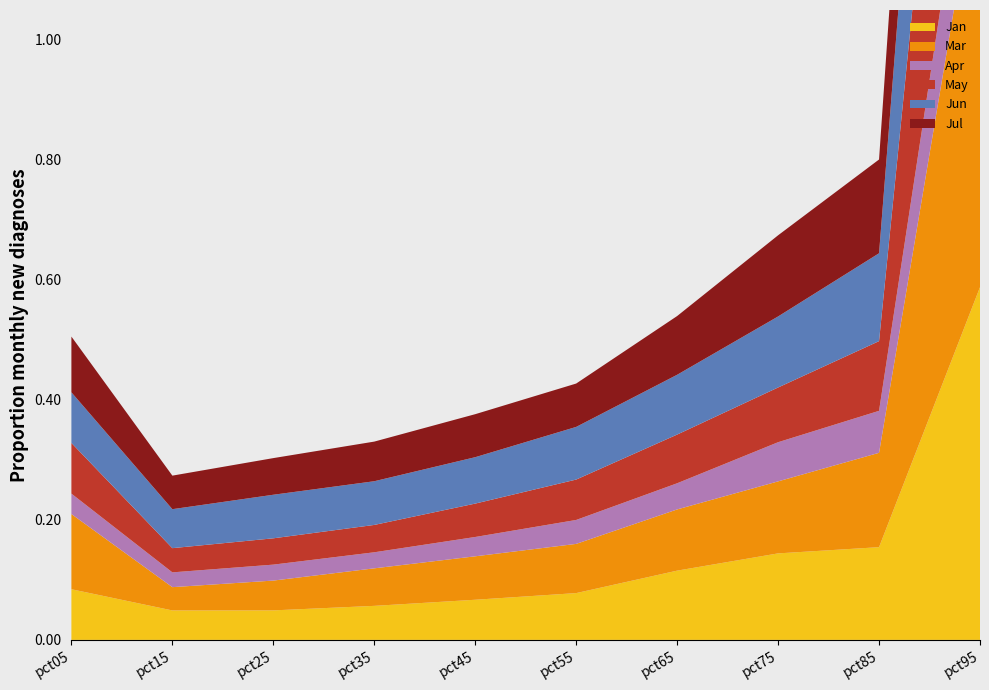

Reading right to left, list all the values displayed in this chart.

Jan: 0.6	0.2	0.1	0.1	0.1	0.1	0.1	0.0	0.0	0.1
Mar: 0.7	0.2	0.1	0.1	0.1	0.1	0.1	0.0	0.0	0.1
Apr: 0.2	0.1	0.1	0.0	0.0	0.0	0.0	0.0	0.0	0.0
May: 0.7	0.1	0.1	0.1	0.1	0.1	0.0	0.0	0.0	0.1
Jun: 0.6	0.1	0.1	0.1	0.1	0.1	0.1	0.1	0.1	0.1
Jul: 0.5	0.2	0.1	0.1	0.1	0.1	0.1	0.1	0.1	0.1